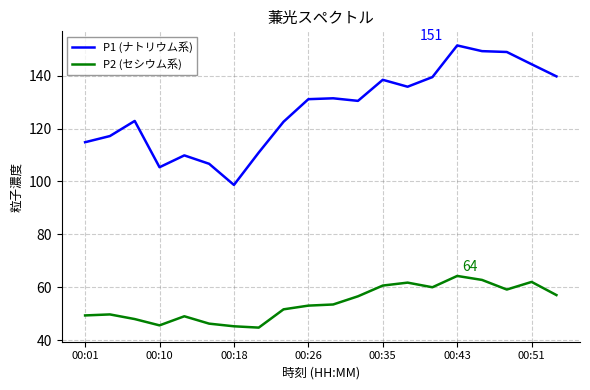

Which series has the widest spread of values?

P1 (ナトリウム系)